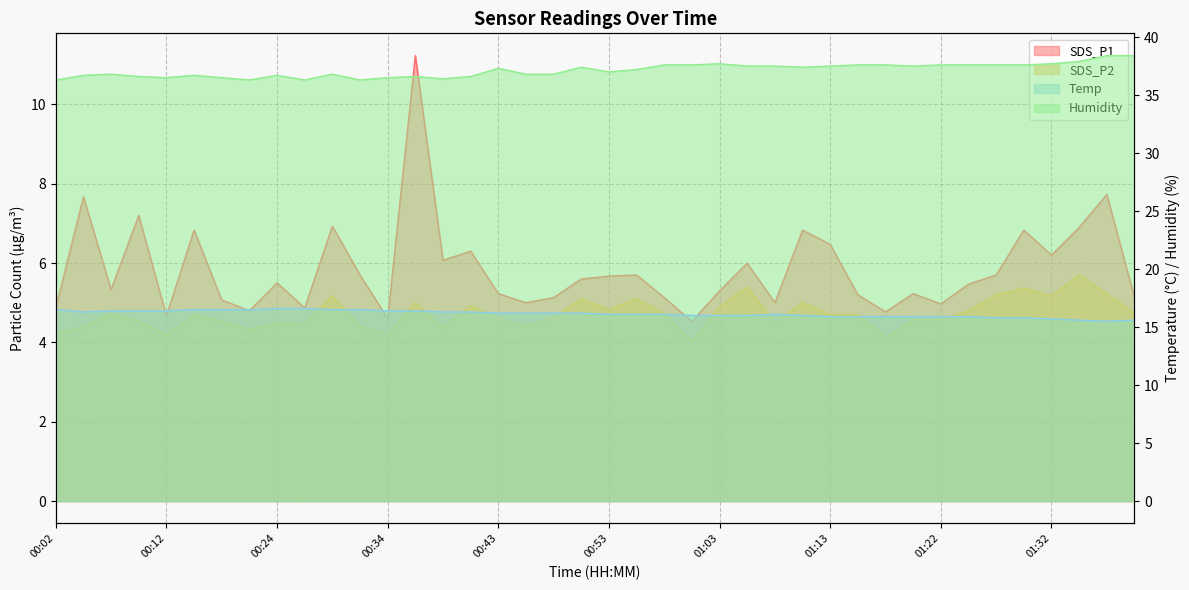

Reading left to right, what are all the values shown in this chart?

SDS_P1: 4.9	7.7	5.3	7.2	4.7	6.8	5.1	4.8	5.5	4.9	6.9	5.7	4.6	11.2	6.1	6.3	5.2	5.0	5.1	5.6	5.7	5.7	5.1	4.5	5.3	6.0	5.0	6.8	6.5	5.2	4.8	5.2	5.0	5.5	5.7	6.8	6.2	6.9	7.7	5.1
SDS_P2: 4.2	4.4	4.7	4.5	4.2	4.7	4.5	4.3	4.5	4.5	5.2	4.4	4.2	5.0	4.4	4.9	4.6	4.4	4.6	5.1	4.8	5.1	4.7	4.0	4.9	5.4	4.5	5.0	4.7	4.7	4.1	4.6	4.6	4.8	5.2	5.4	5.2	5.7	5.2	4.7
Temp: 16.5	16.3	16.4	16.4	16.4	16.5	16.5	16.5	16.6	16.6	16.5	16.5	16.4	16.4	16.3	16.3	16.2	16.2	16.2	16.2	16.1	16.1	16.1	16.0	16.0	16.0	16.1	16.0	15.9	15.9	15.9	15.9	15.9	15.9	15.8	15.8	15.7	15.6	15.5	15.6
Humidity: 36.3	36.7	36.8	36.6	36.5	36.7	36.5	36.3	36.7	36.3	36.8	36.3	36.5	36.6	36.4	36.6	37.3	36.8	36.8	37.4	37.0	37.2	37.6	37.6	37.7	37.5	37.5	37.4	37.5	37.6	37.6	37.5	37.6	37.6	37.6	37.6	37.7	37.9	38.4	38.4